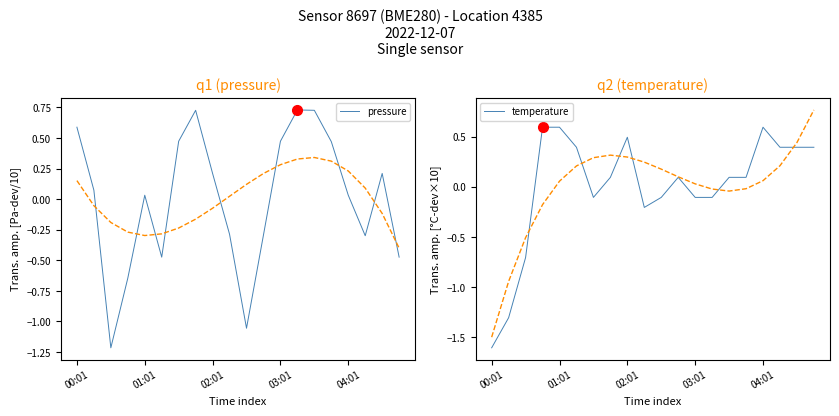

Which category has the lowest value in the temperature series?

00:01